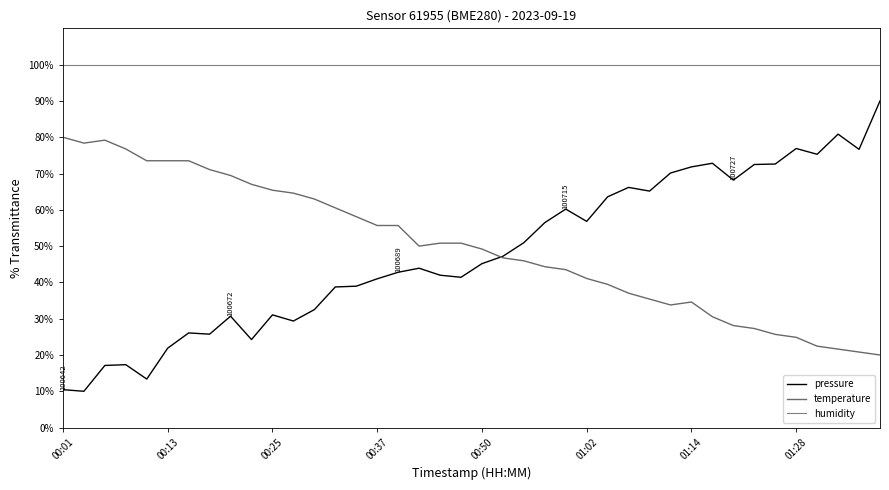

Does the chart have visible grid lines?

No